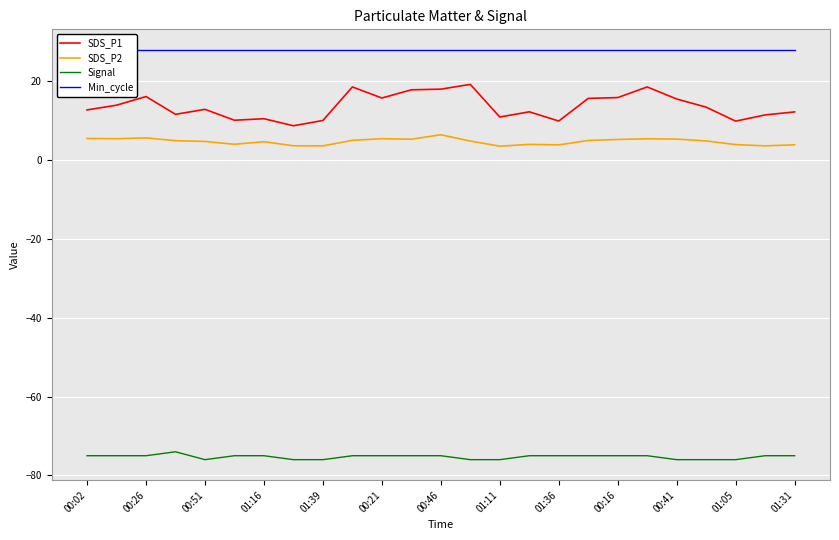

True or false: Min_cycle and Signal intersect in this chart.

False